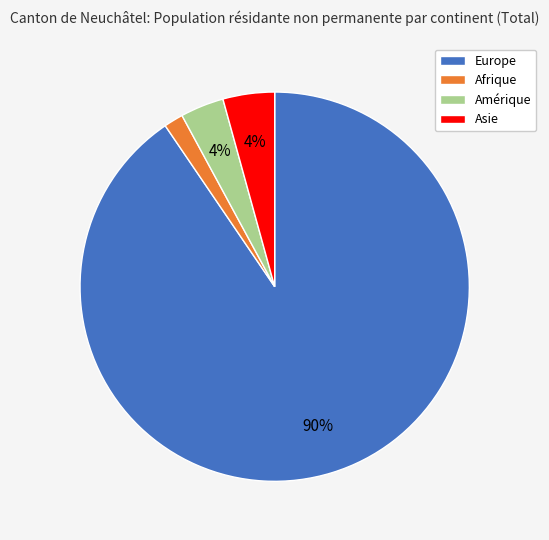

Does any single category account for the majority?

Yes